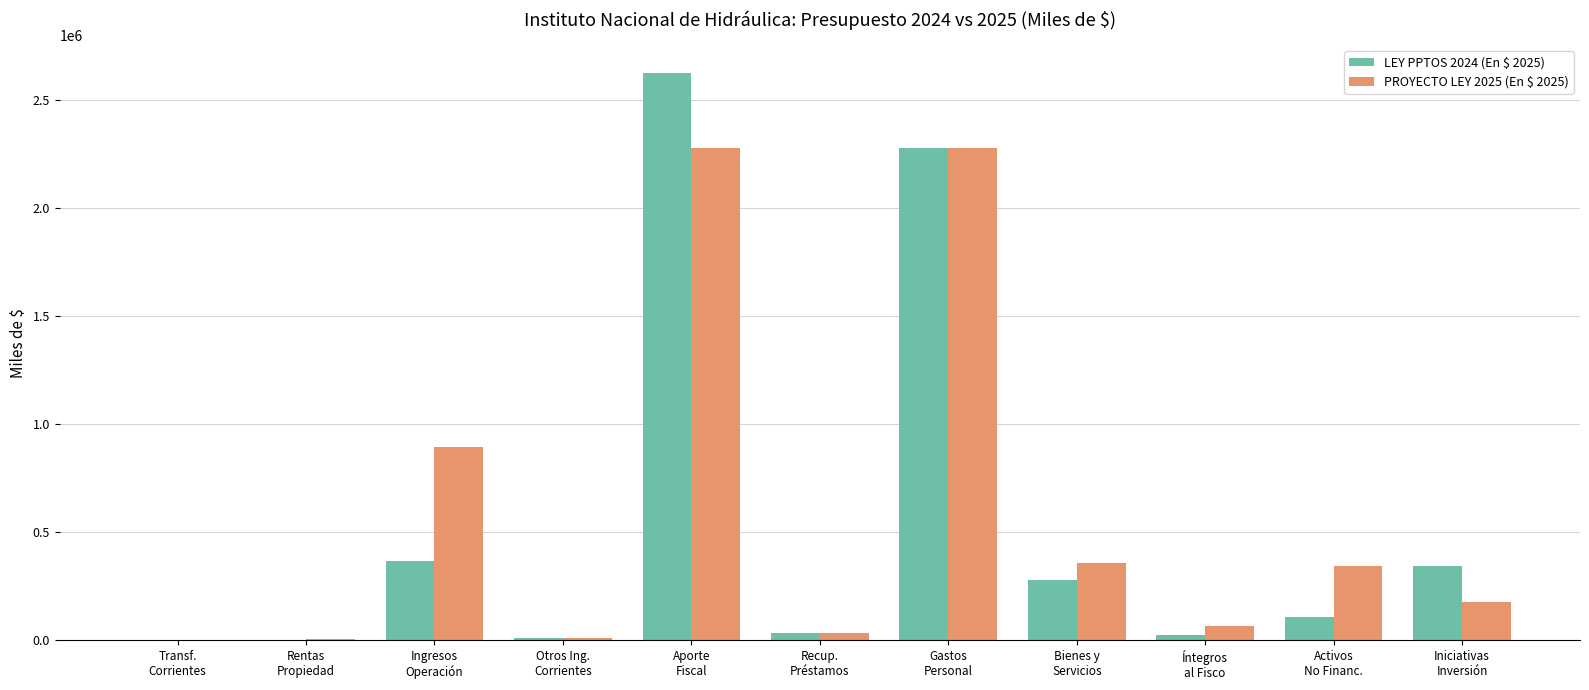

What is the sum of all LEY PPTOS 2024 (En $ 2025) values?

6079956